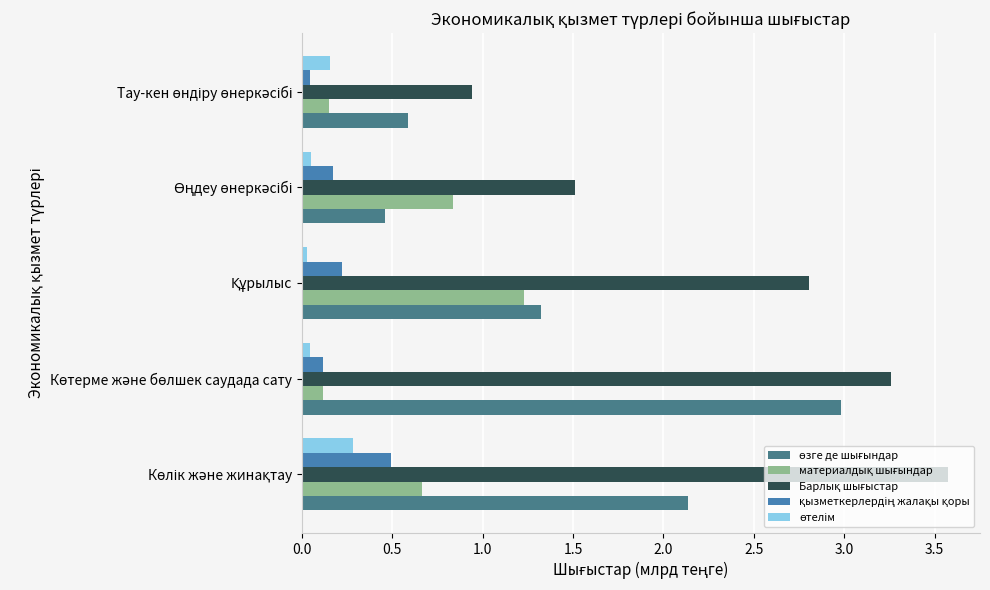

At how many categories does at least one series exceed 1?

4